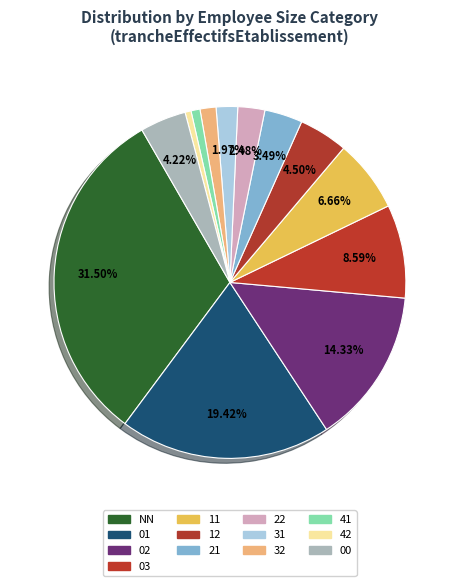

To the nearest percent, what portion does 00 represent?

4%